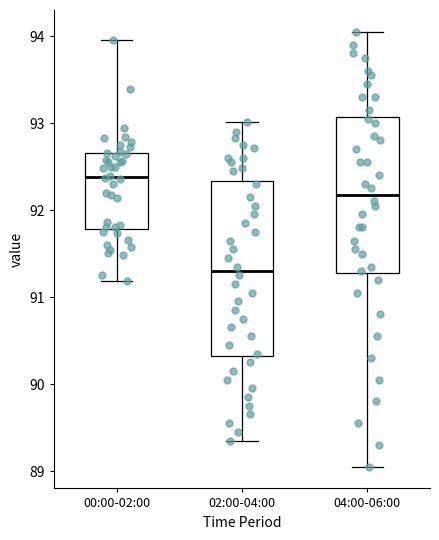

Reading left to right, read every box against the y-axis: the position of its median line, the range the box covers, and the ends of its whiskers. The values are not printed on the chart, so give them approximately, as read against the axis.

00:00-02:00: median 92.4, box 91.8 to 92.7, whiskers 91.2 to 94.0
02:00-04:00: median 91.3, box 90.3 to 92.3, whiskers 89.4 to 93.0
04:00-06:00: median 92.2, box 91.3 to 93.1, whiskers 89.1 to 94.1